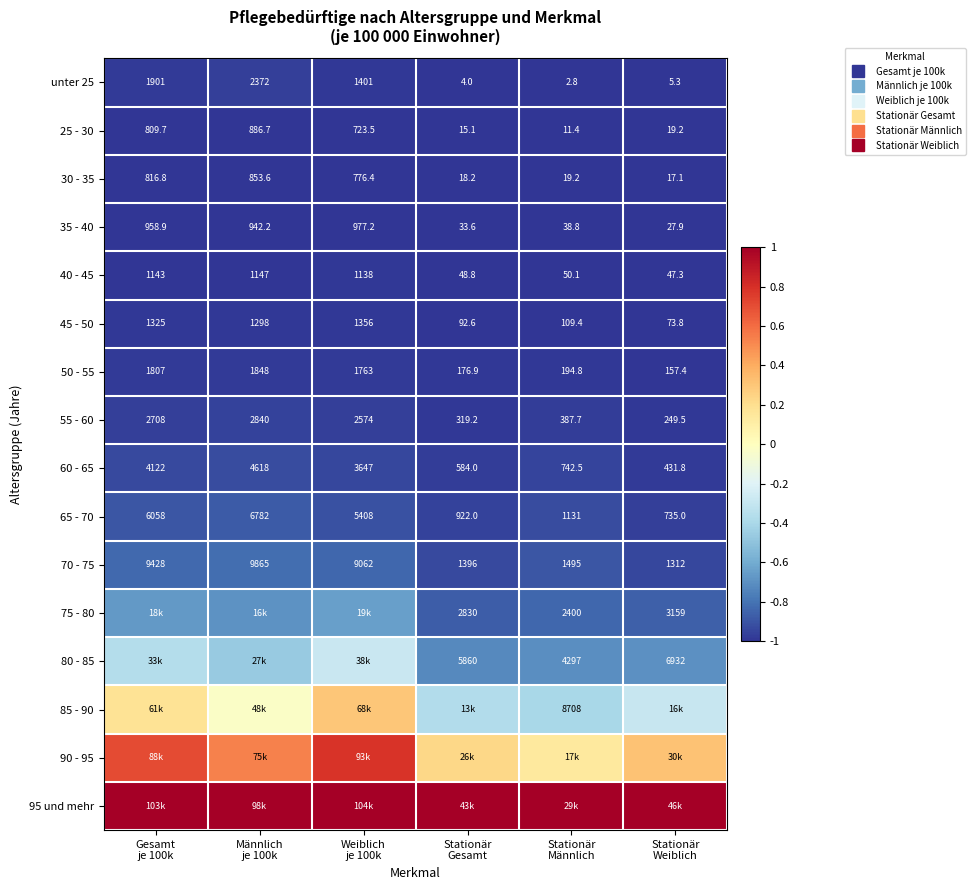

Is it true that 35 - 40 equals -1.5 at Männlich je 100k?

False